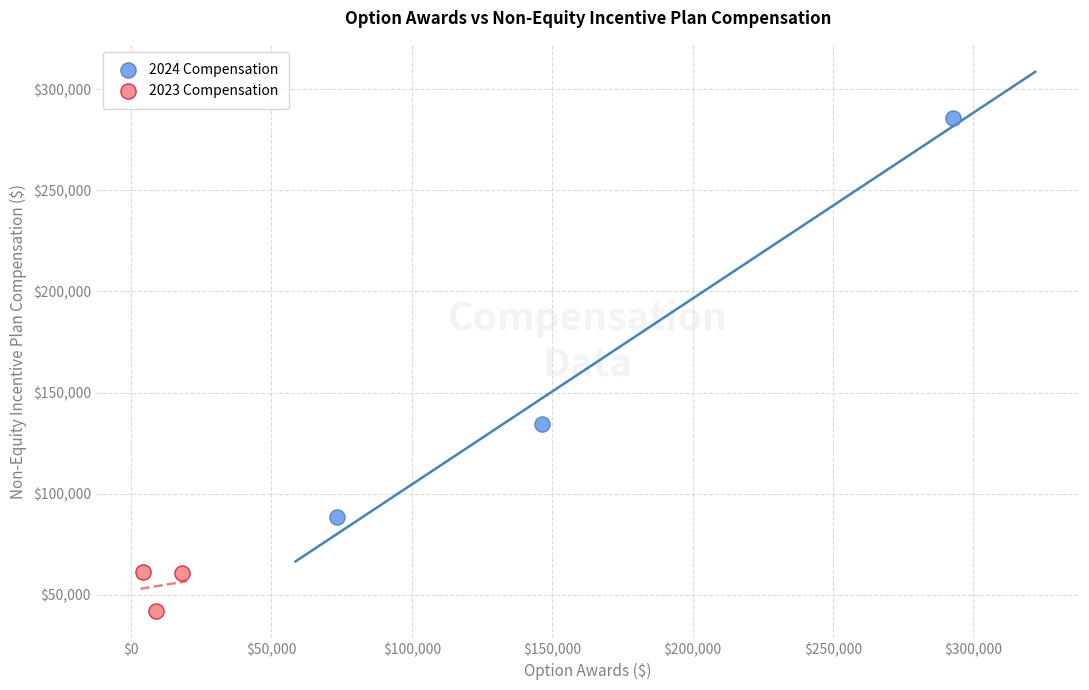

What are all the series names shown in the legend?

2024 Compensation, 2023 Compensation